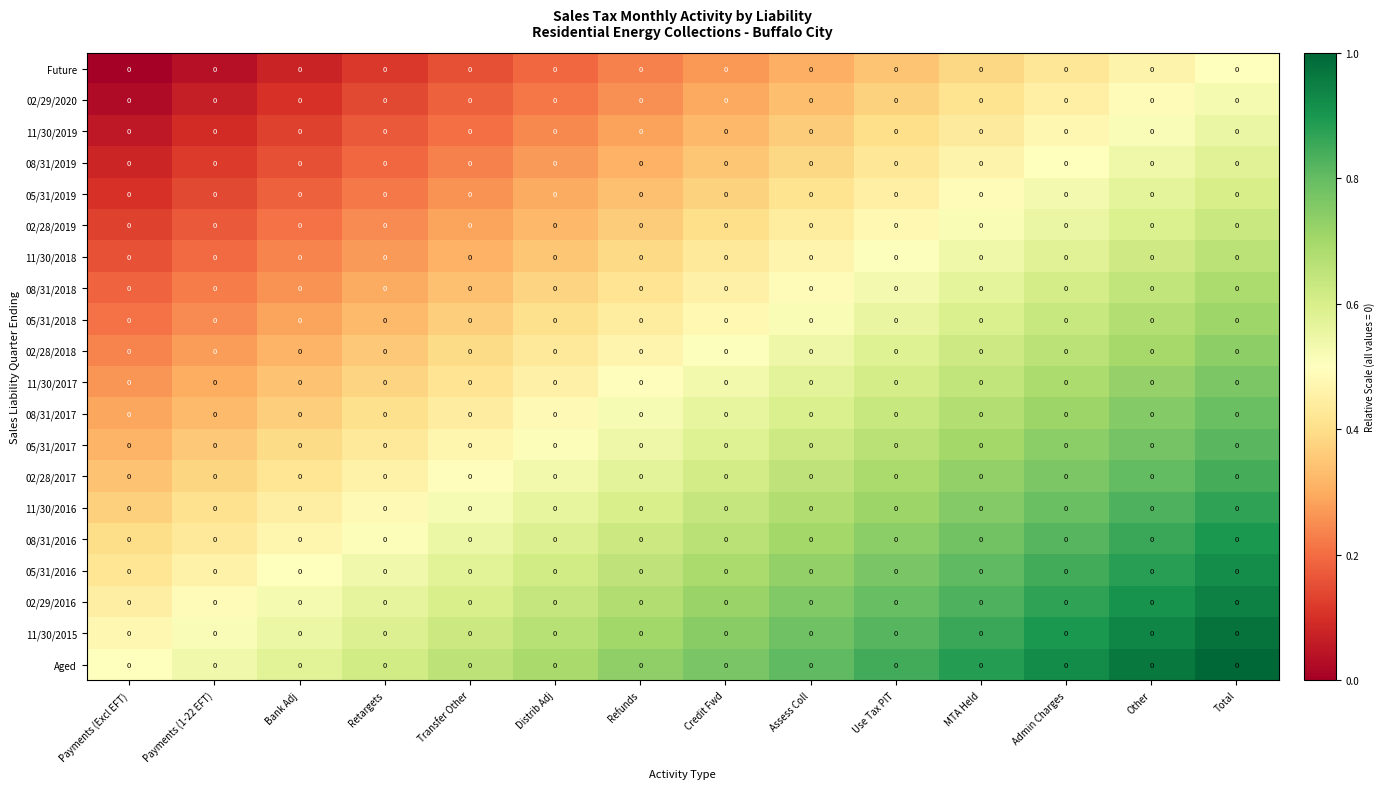

Which series has the largest range (max minus min)?

row_0